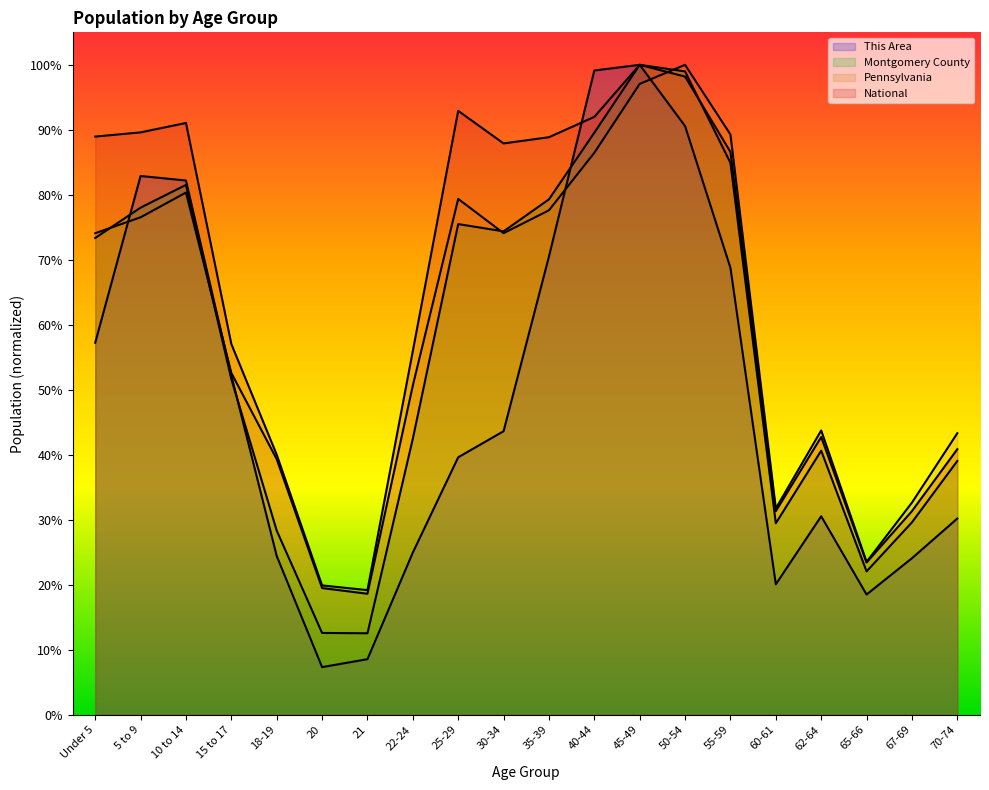

Is it true that National equals 0.9 at 25-29?

True